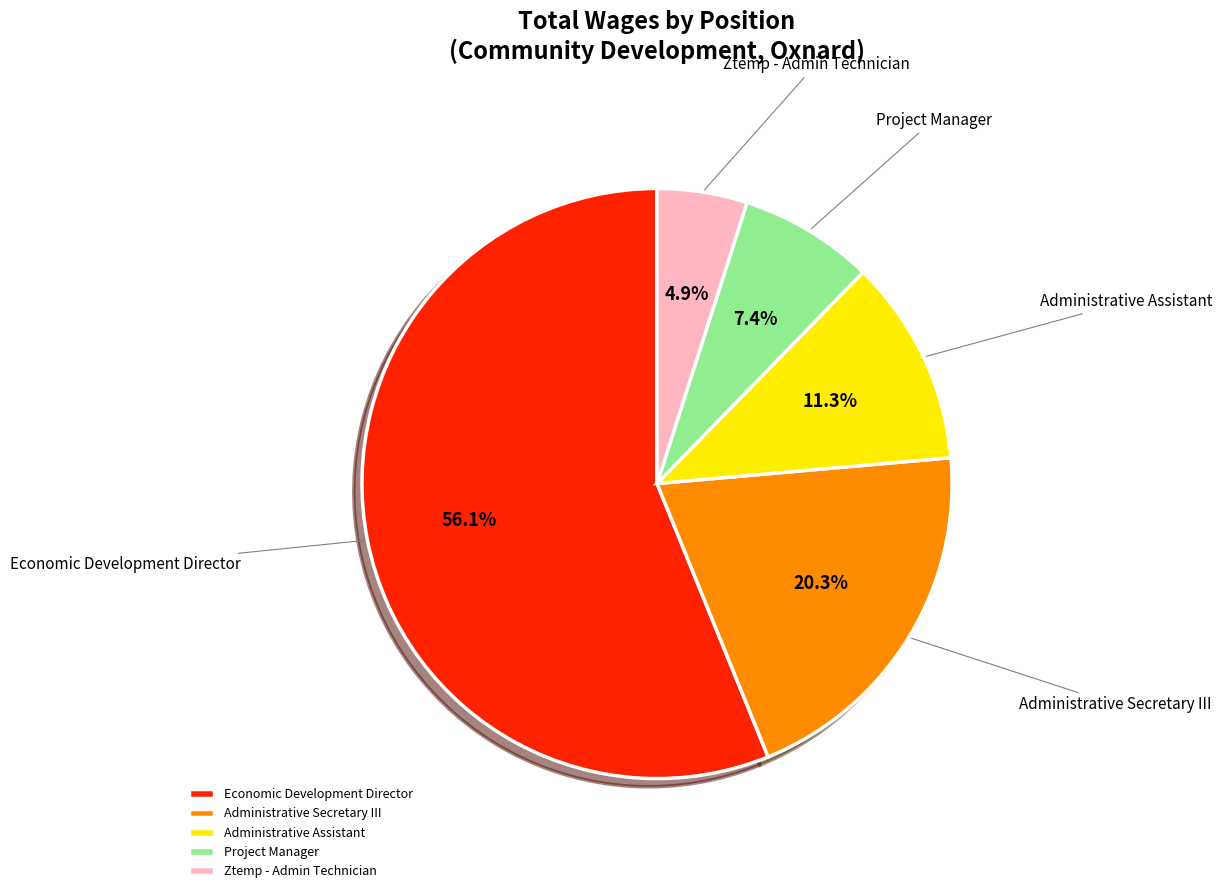

Between Economic Development Director and Project Manager, which is larger?

Economic Development Director